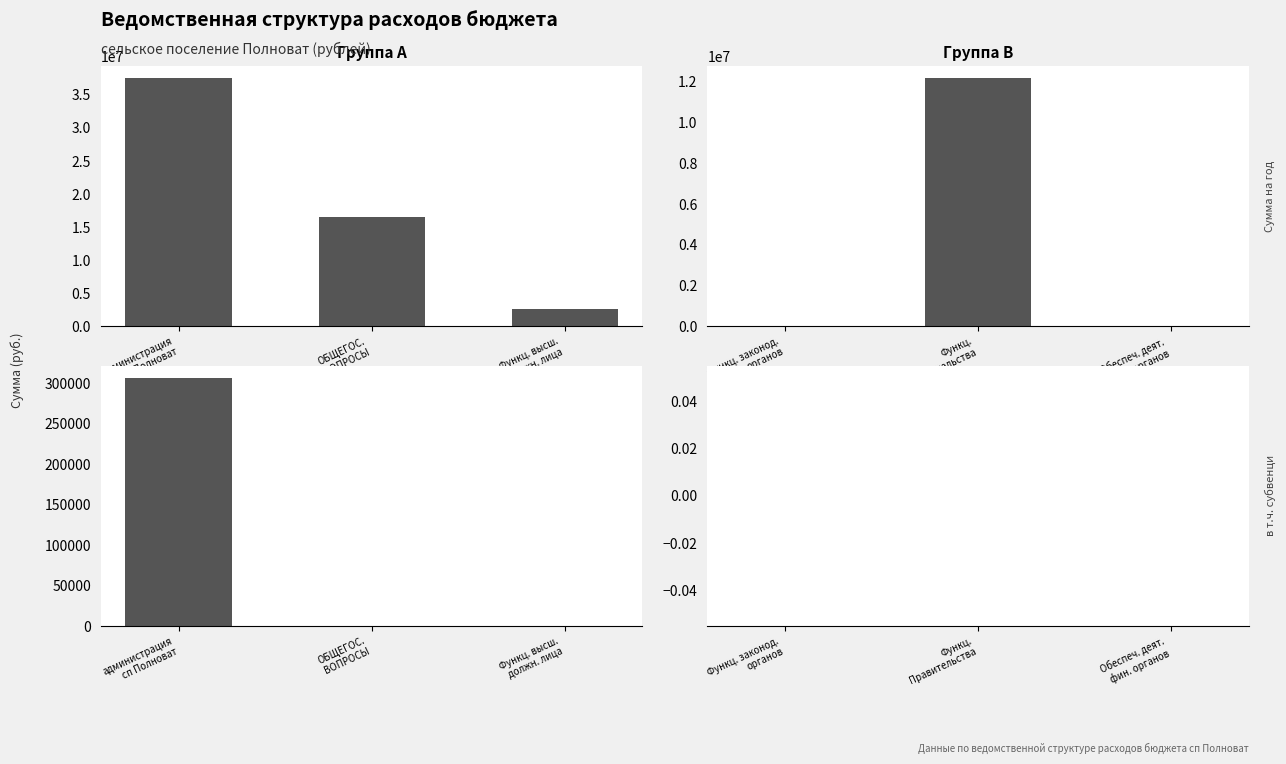

Count the number of categories in the chart.

3